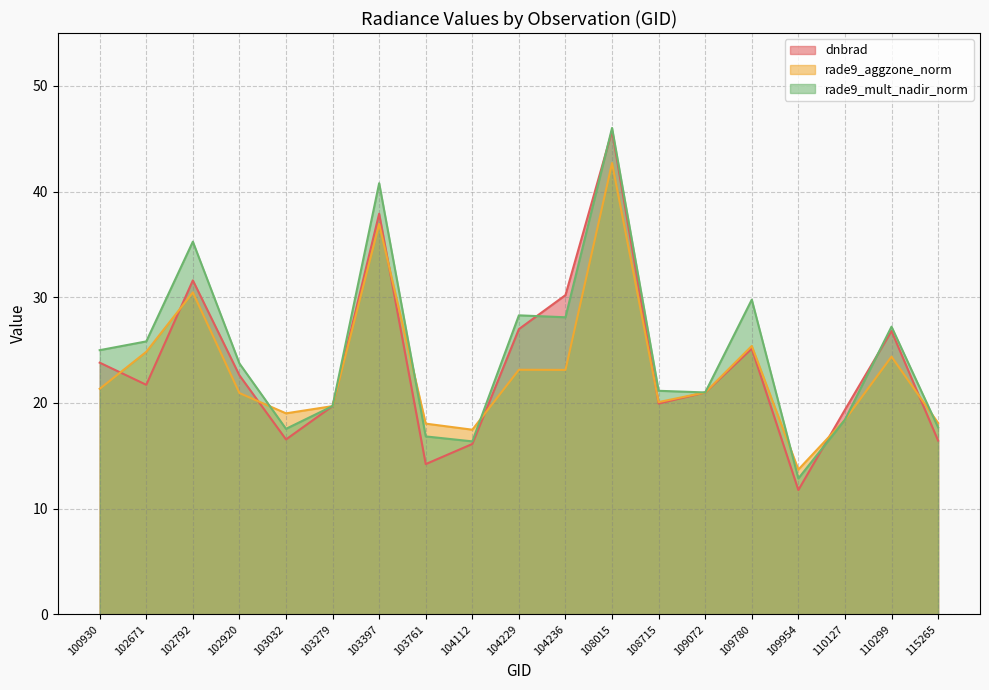

Reading right to left, transcribe all the data shown in this chart.

dnbrad: 16.4	26.8	19.3	11.8	25.1	21.0	19.9	45.7	30.2	27.0	16.1	14.2	37.9	19.7	16.5	22.6	31.6	21.7	23.8
rade9_aggzone_norm: 18.1	24.4	18.4	13.7	25.4	21.0	20.1	42.7	23.1	23.1	17.5	18.0	36.9	19.7	19.0	20.9	30.5	24.8	21.3
rade9_mult_nadir_norm: 17.7	27.2	18.4	12.9	29.8	21.0	21.1	46.0	28.1	28.3	16.4	16.8	40.8	19.7	17.5	23.7	35.3	25.8	25.0